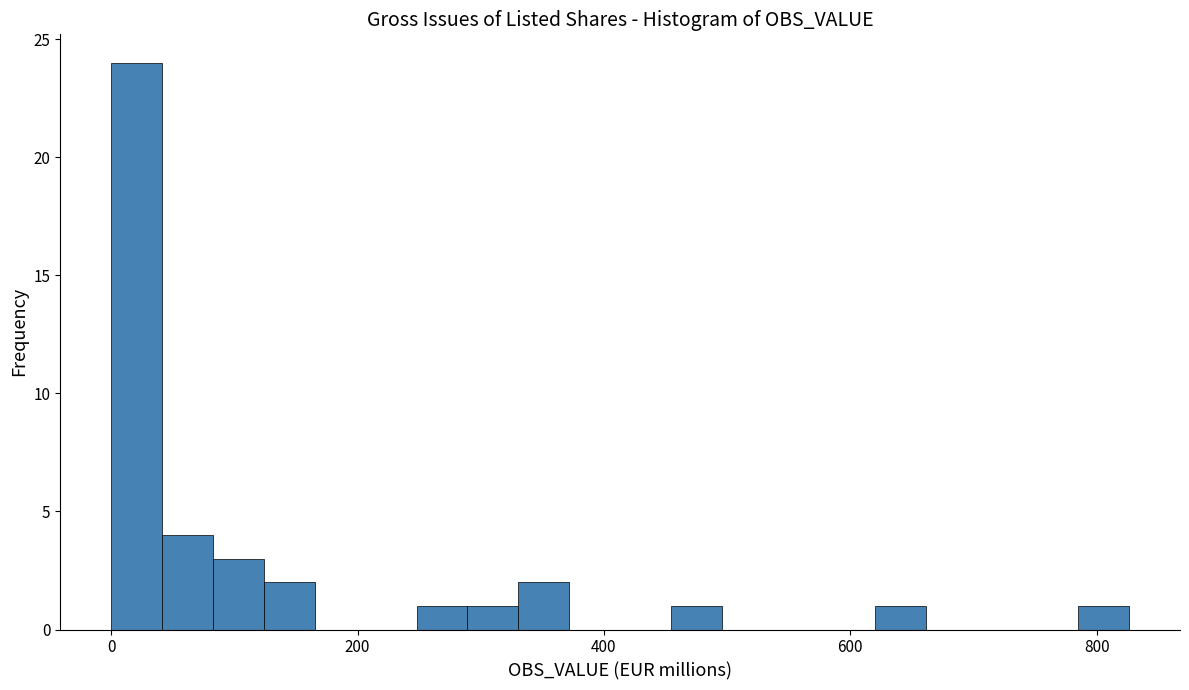

Around what value on the x-axis is the tallest bar? Give the approximate position of its centre, as read against the axis.

20